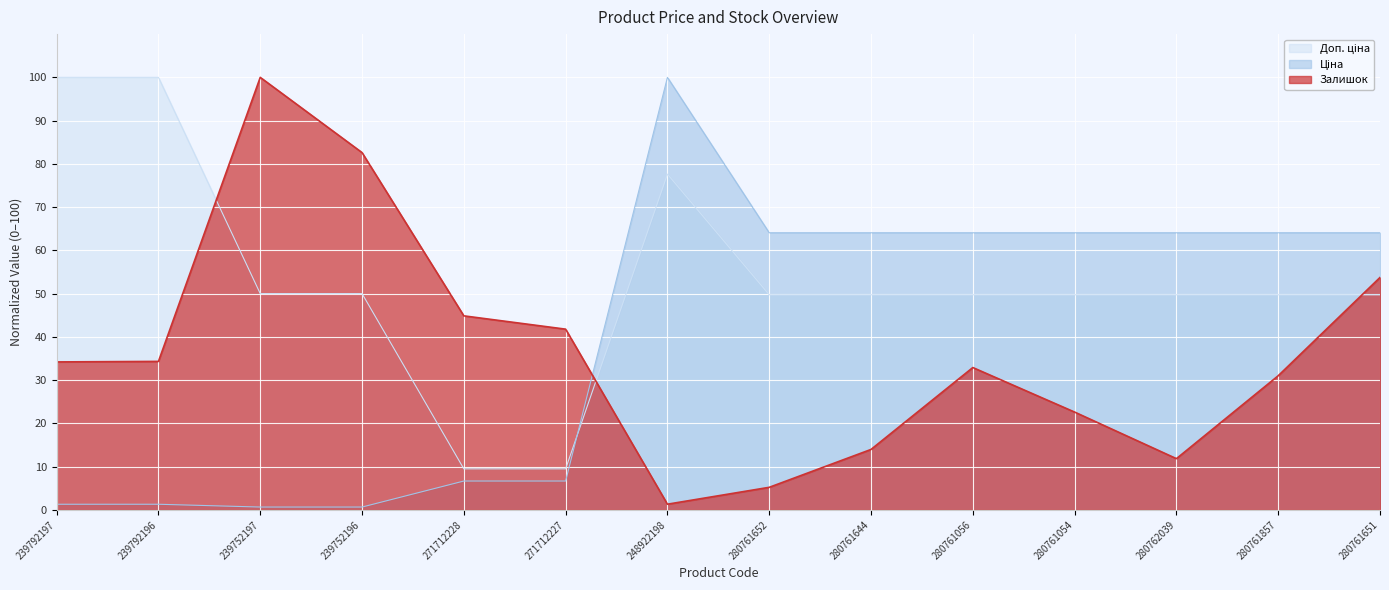

What is the label of the 14th point from the right?

239792197